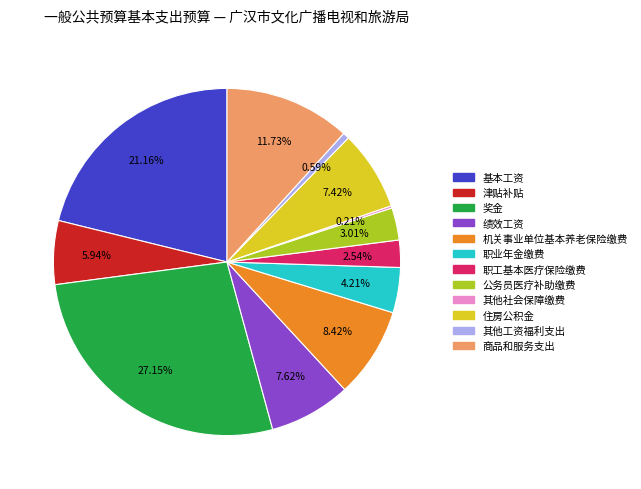

The 基本工资 slice represents 21% of the pie. True or false?

True